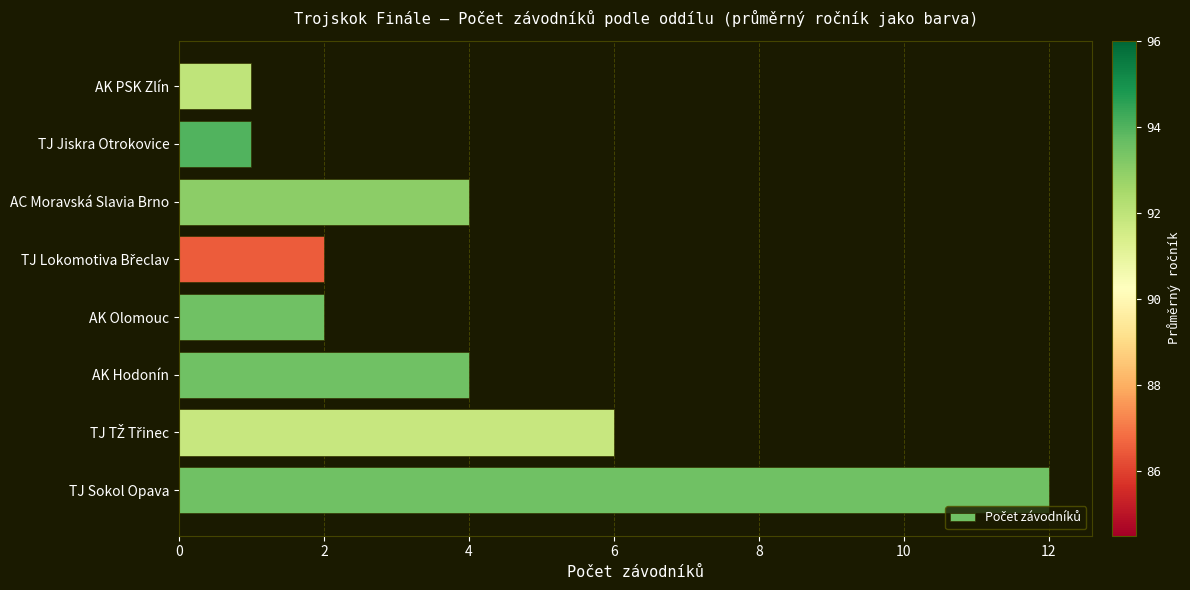

Between TJ Jiskra Otrokovice and TJ Sokol Opava, which is larger?

TJ Sokol Opava